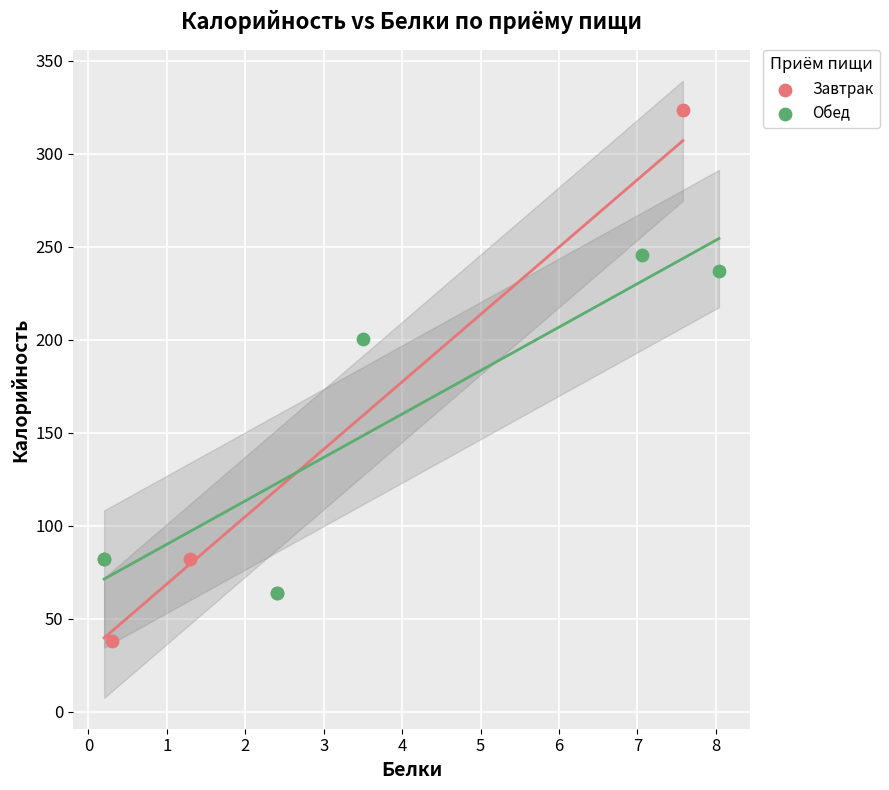

What are all the series names shown in the legend?

Завтрак, Обед